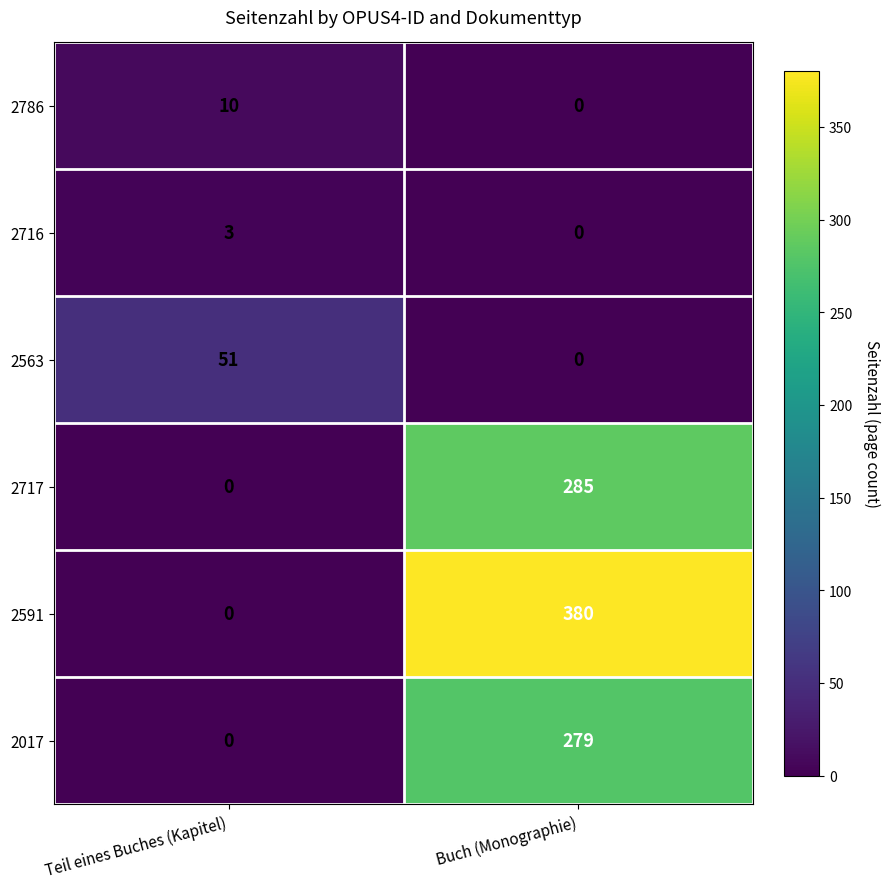

What is the total value across all series at Teil eines Buches (Kapitel)?

64